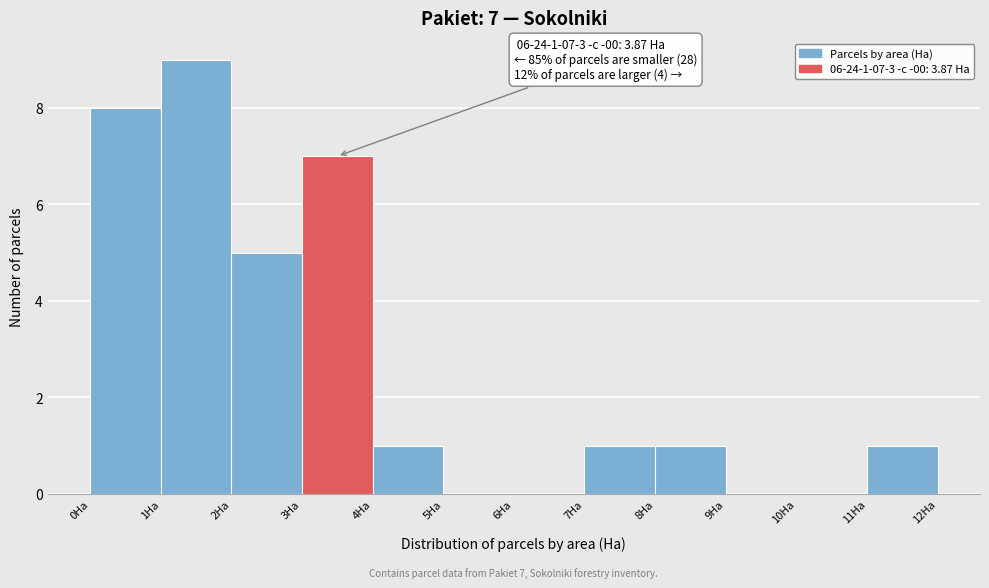

Which range on the x-axis has the tallest bar?

1 to 2